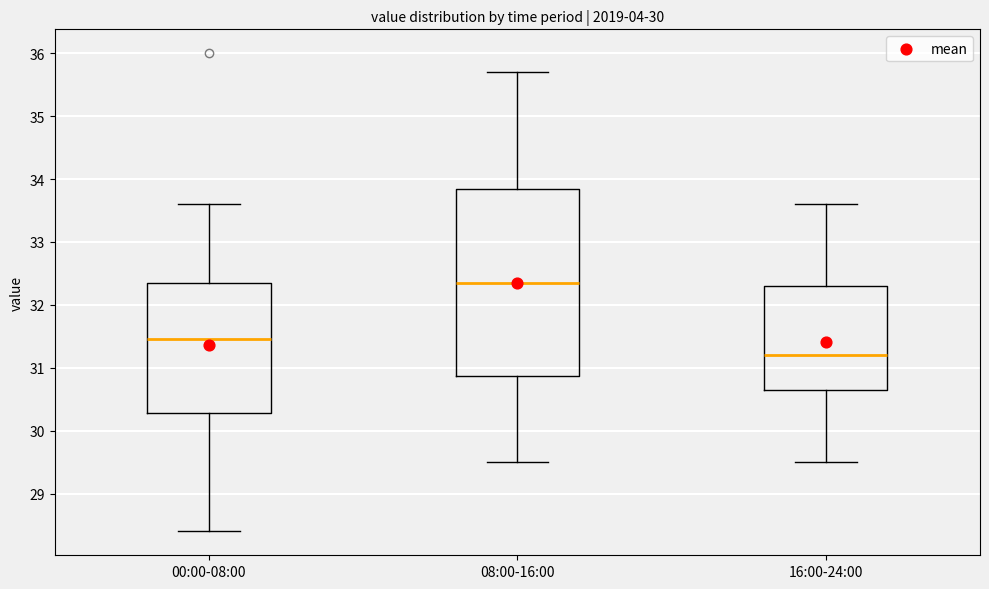

Where does the upper whisker of the box for 00:00-08:00 end on the y-axis? The values are not printed on the chart, so give them approximately, as read against the axis.

33.6